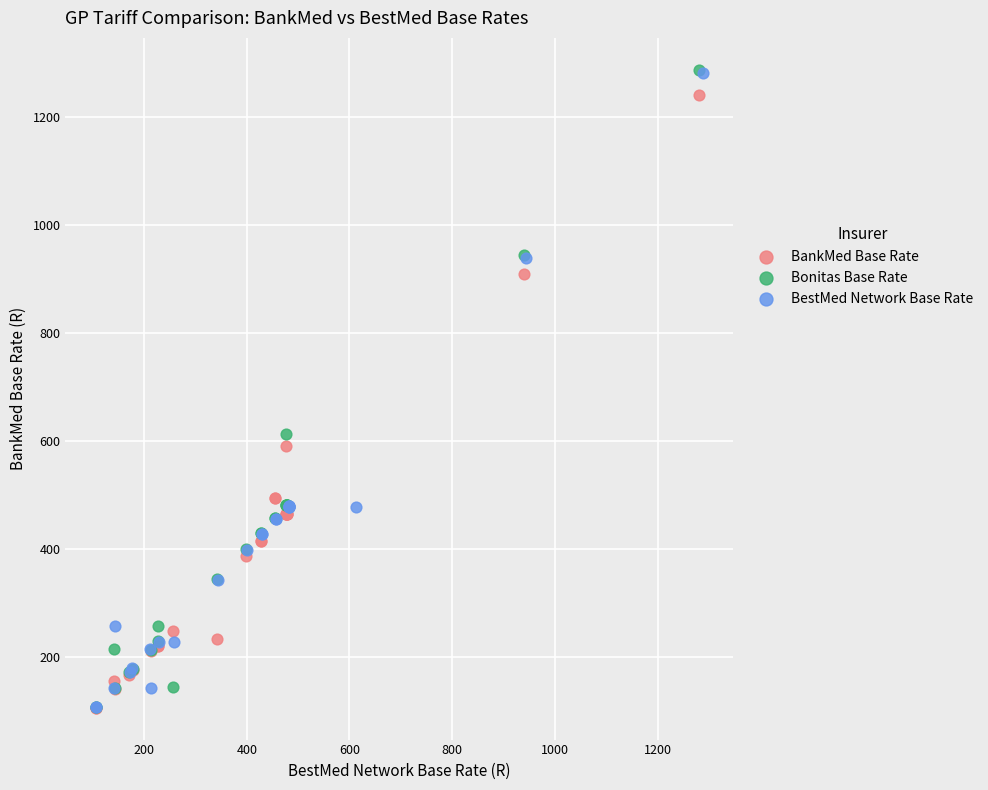

Which series has the largest Y range (max minus min)?

Bonitas Base Rate